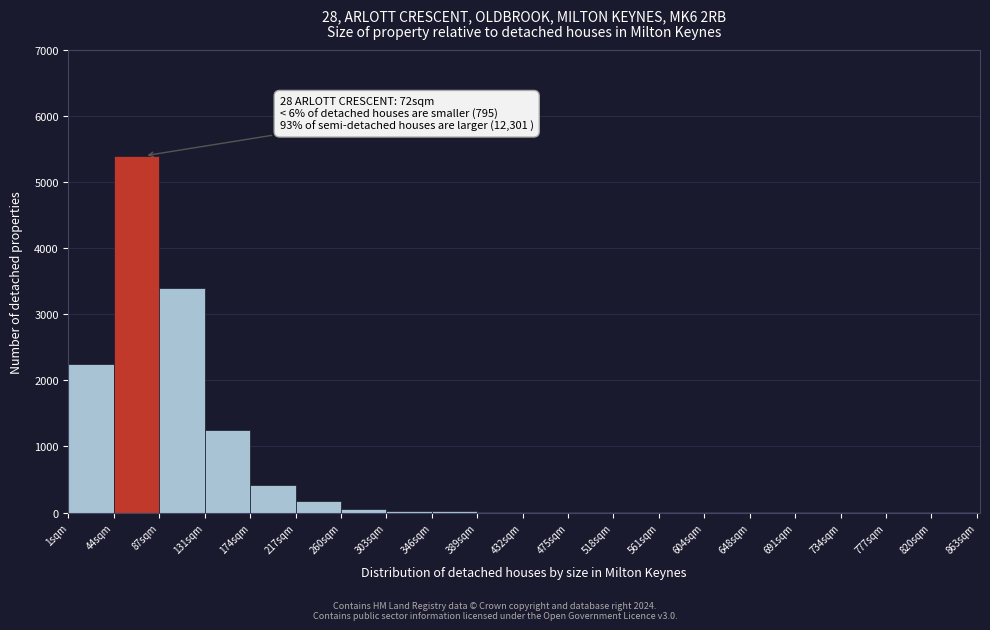

Which range on the x-axis has the tallest bar?

43 to 86